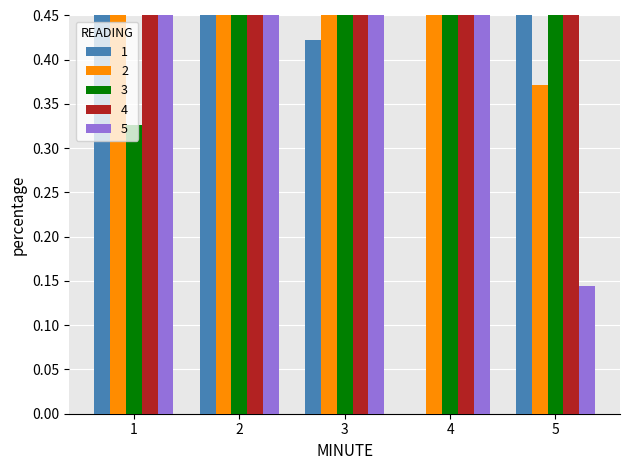

Reading right to left, what are all the values shown in this chart?

1: 0.8	0.0	0.4	0.7	0.7
2: 0.4	0.8	0.8	0.6	0.9
3: 0.8	0.7	0.6	0.7	0.3
4: 0.8	0.9	0.8	0.8	1.0
5: 0.1	0.9	0.5	0.8	0.9